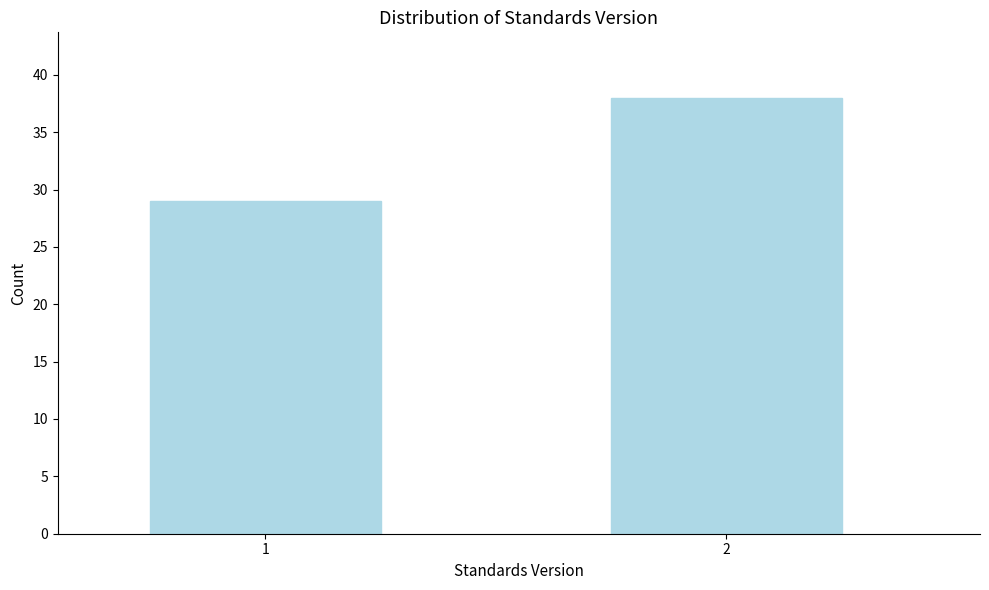

Reading right to left, what are all the values shown in this chart?

2=38	1=29